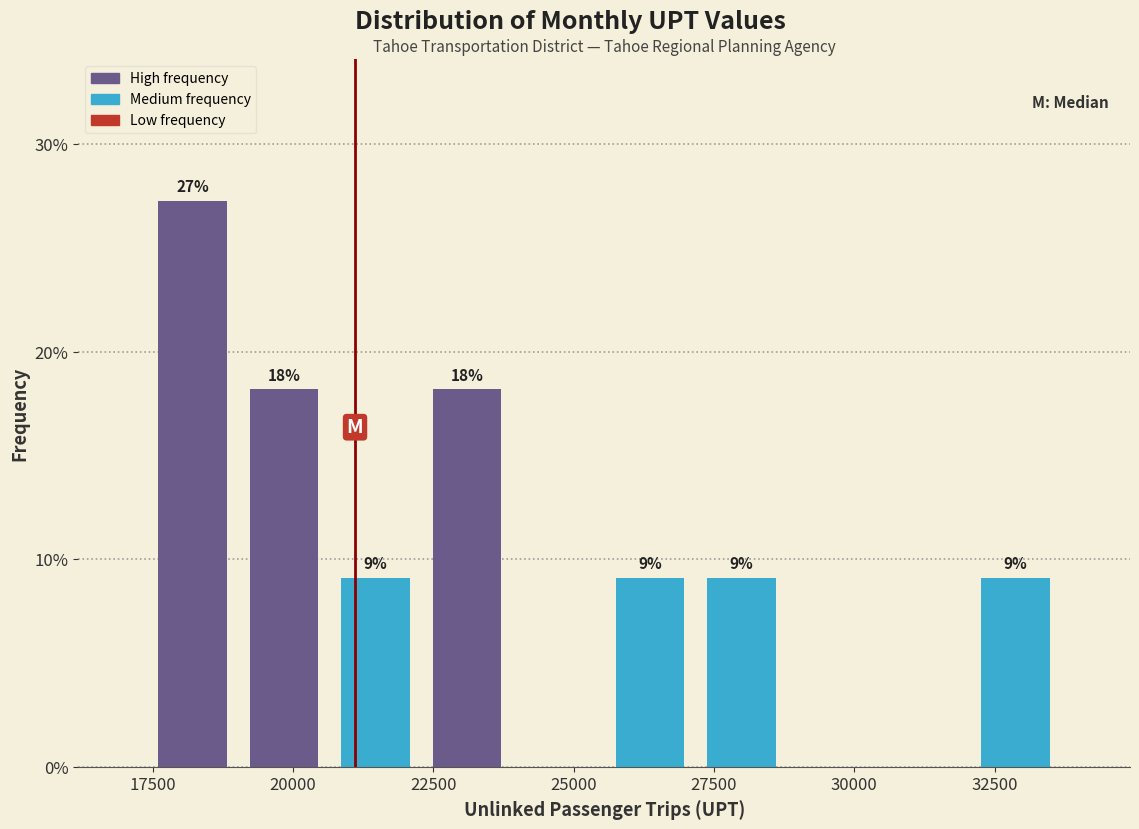

Around what value on the x-axis is the tallest bar? Give the approximate position of its centre, as read against the axis.

18000